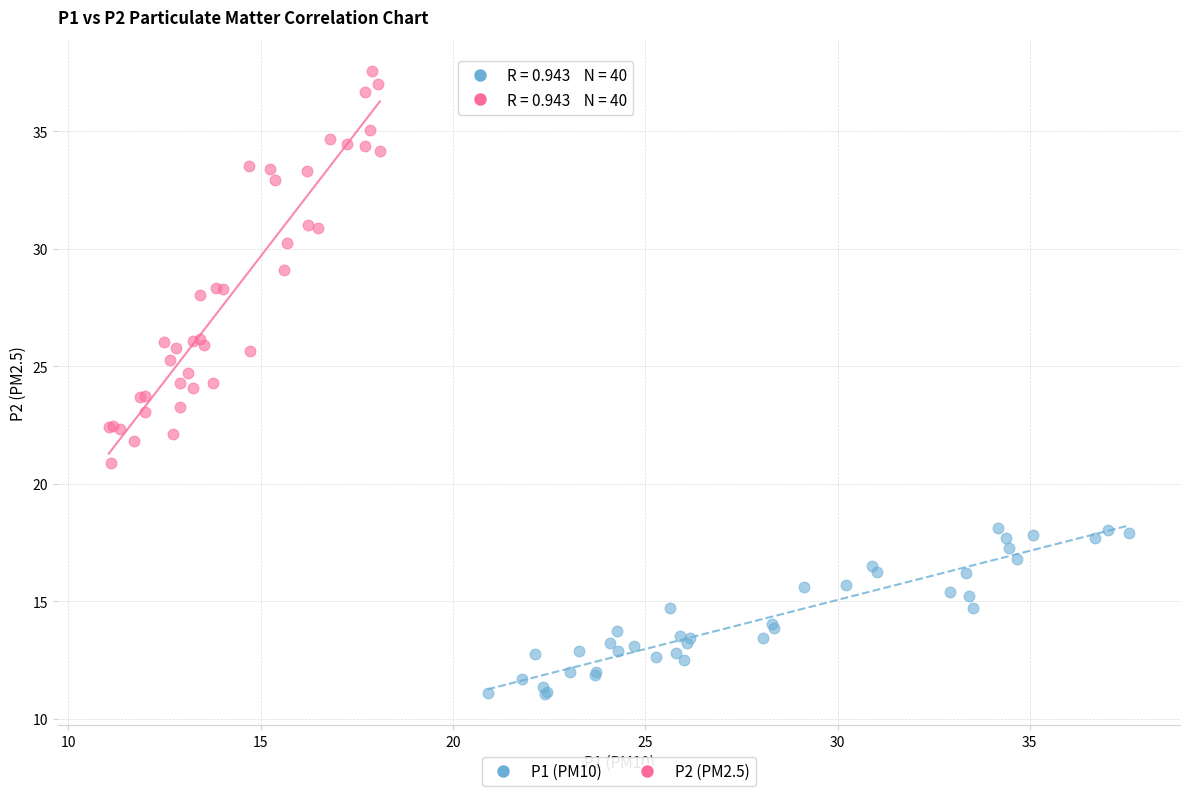

Which series contains the highest Y value?

P2 (PM2.5)